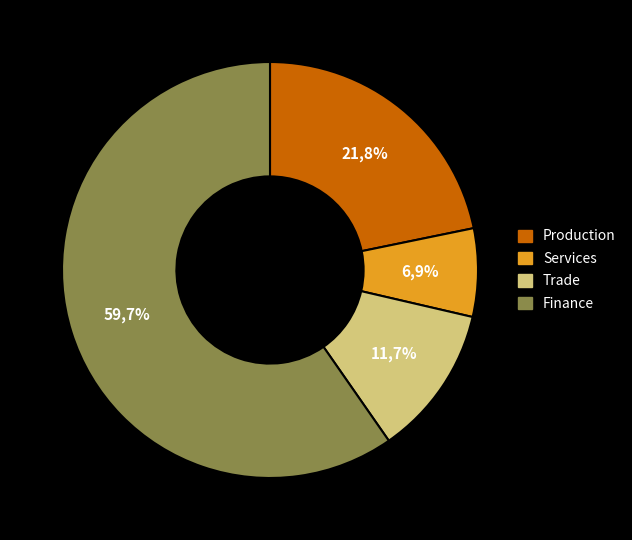

To the nearest percent, what is the difference between the largest and smallest slice percentages?

53%